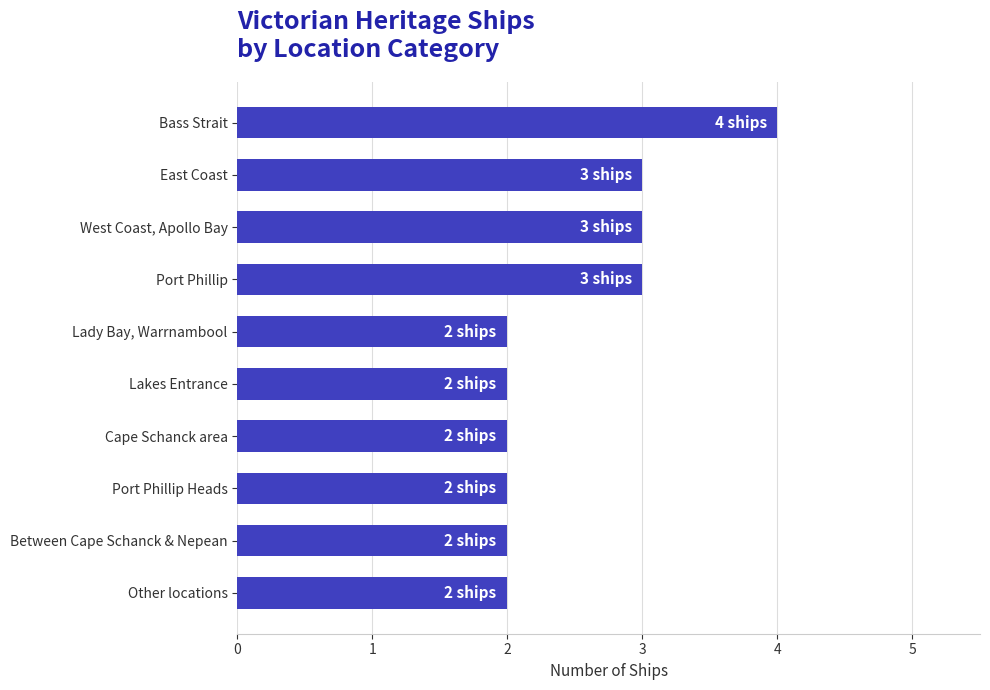

Reading top to bottom, list all the values displayed in this chart.

4	3	3	3	2	2	2	2	2	2